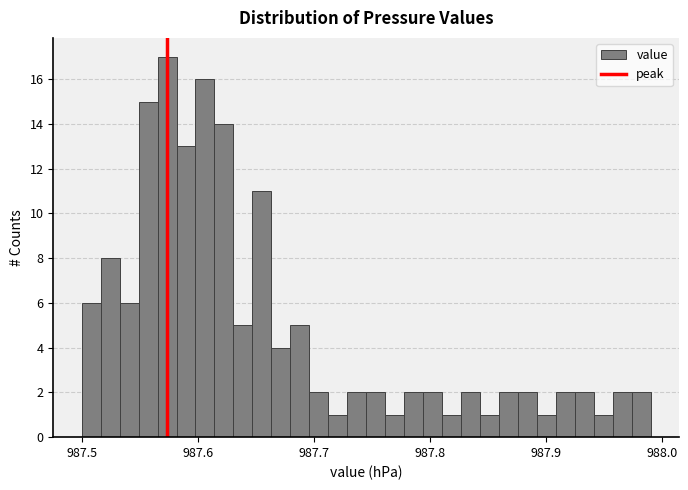

Read against the x-axis, roughly where is the centre of the tallest bar?

987.57